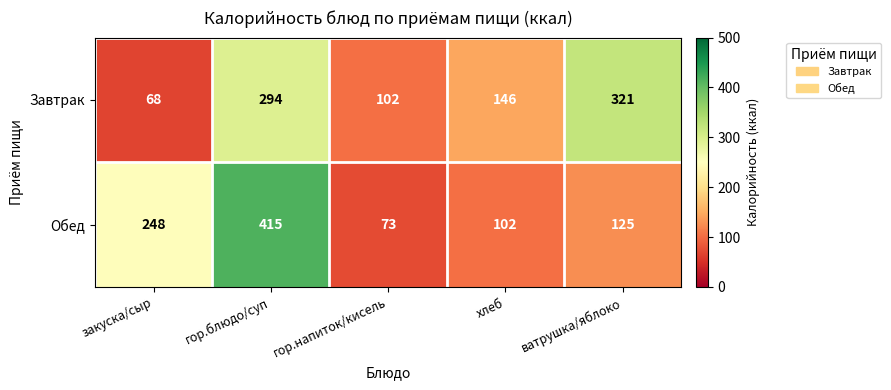

Reading left to right, list all the values displayed in this chart.

Завтрак: 68	294	102	146	321
Обед: 248	415	73	102	125